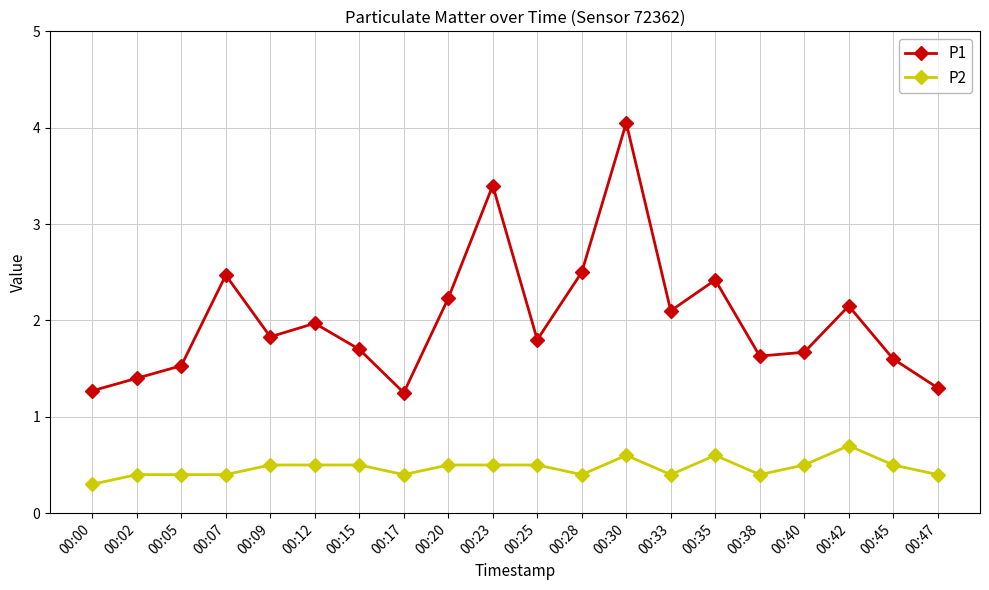

What is the value of the P2 point at the 4th from the left?

0.4